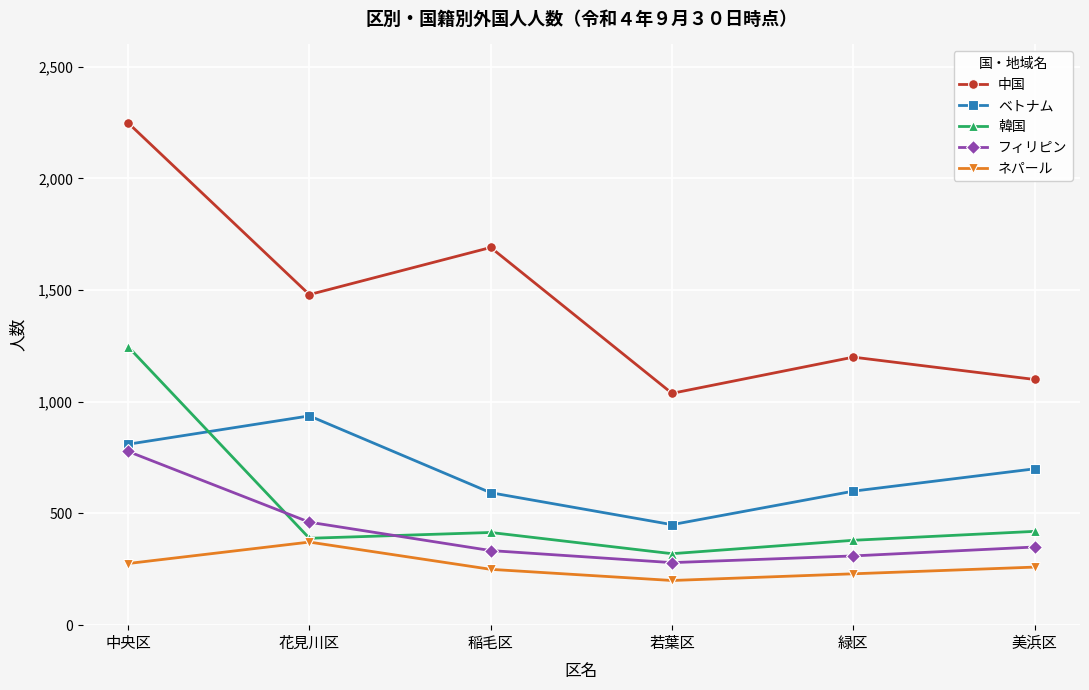

What is the lowest value of the ネパール series?

200